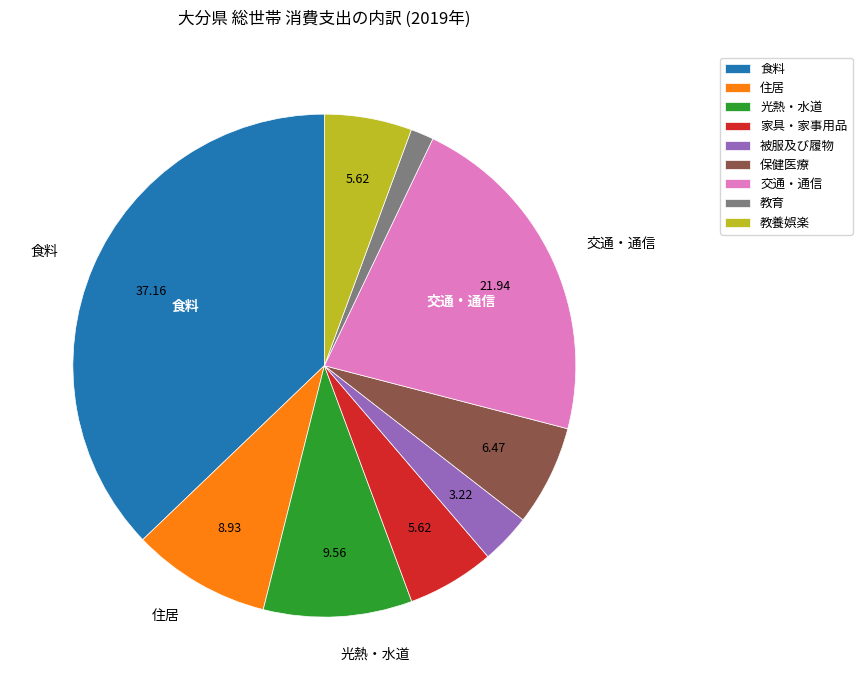

Do 交通・通信 and 被服及び履物 together represent more than half of the pie?

No